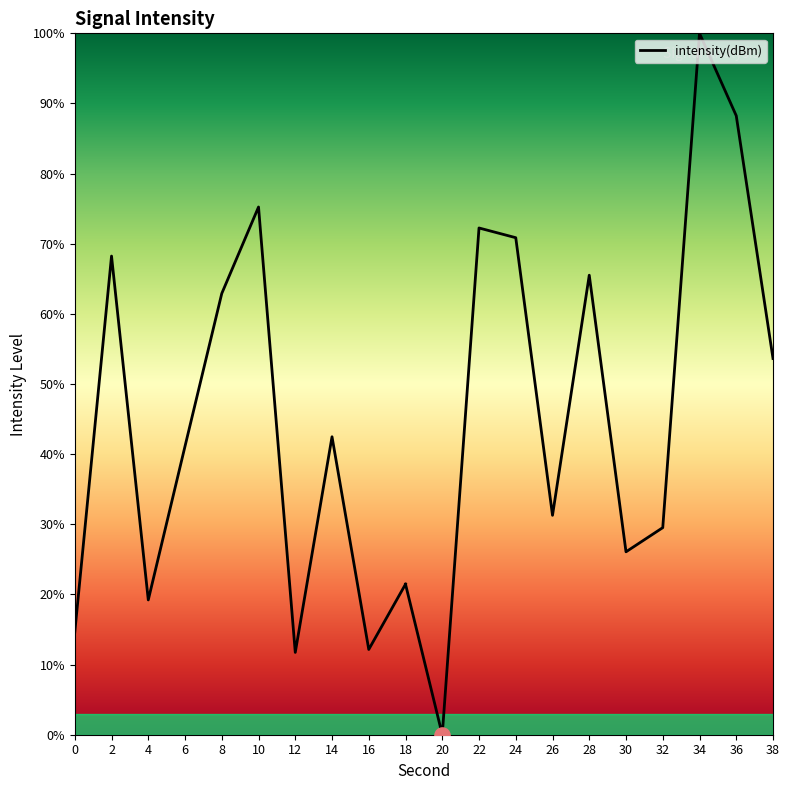

Approximately how many times larger is the value at 18 compared to 4?

1.1